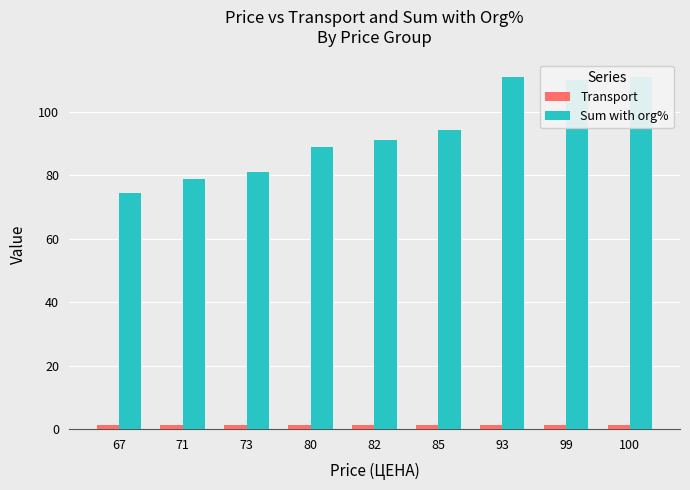

What is the approximate value of Sum with org% at 100?

111.0